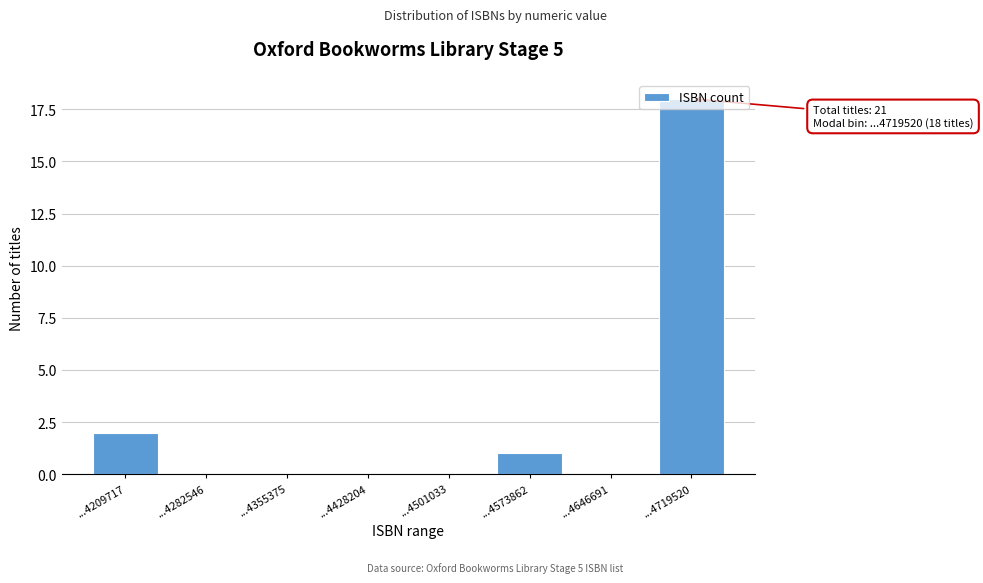

True or false: the data shows 0 at ...4646691.

True